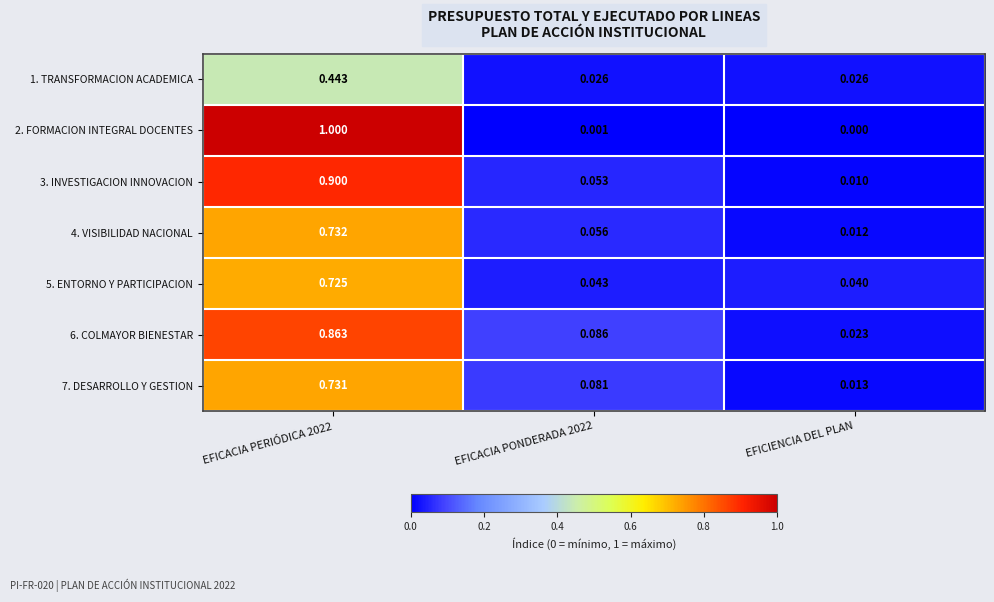

Which category has the lowest value across all series?

EFICIENCIA DEL PLAN